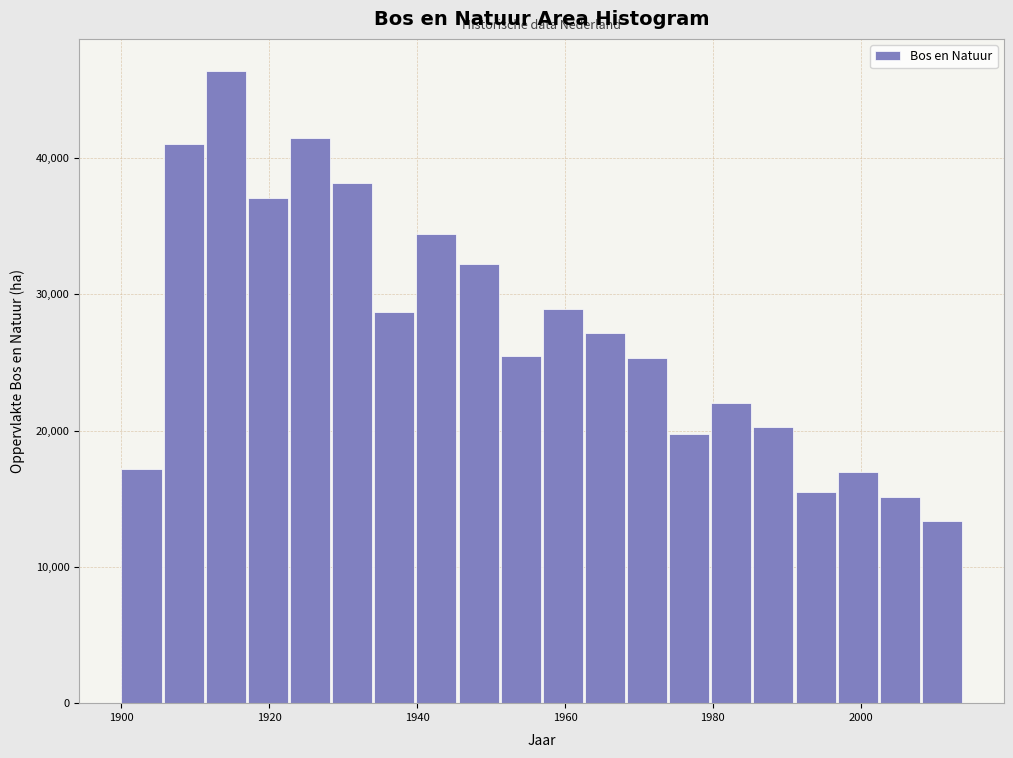

Read against the x-axis, roughly where is the centre of the tallest bar?

1914